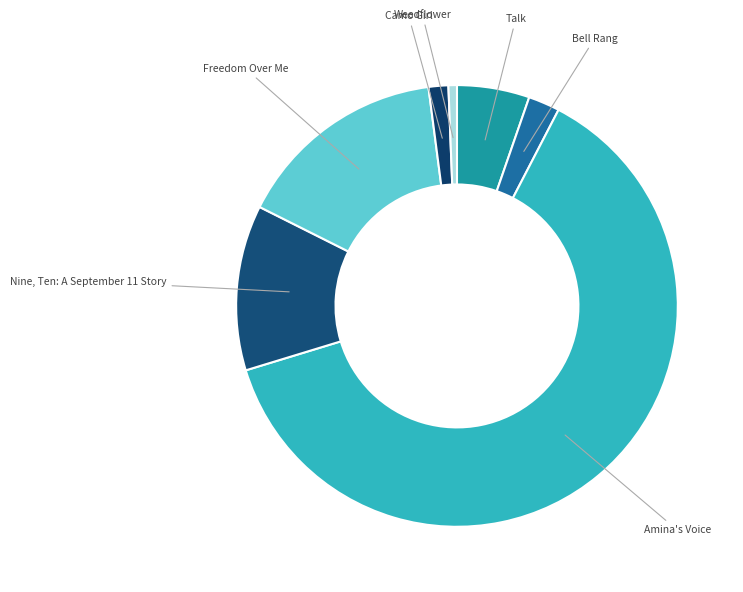

How many segments does this pie chart have?

7